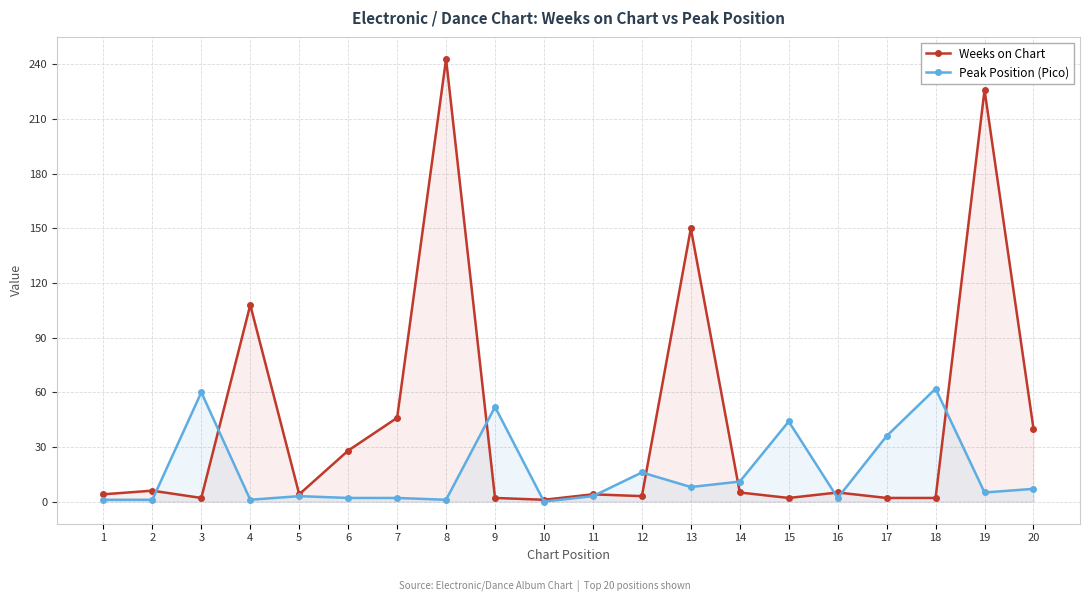

The value of Weeks on Chart at 16 is 7. True or false?

False